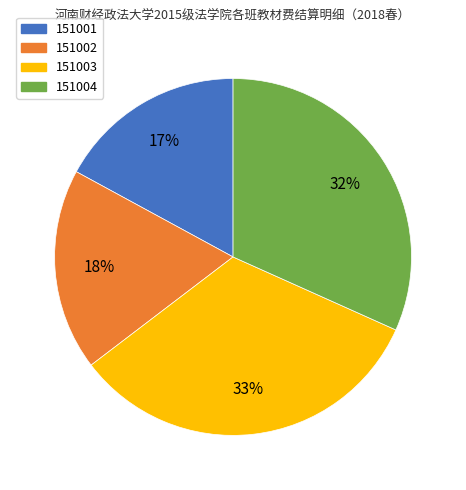

To the nearest percent, what is the average slice percentage?

25%